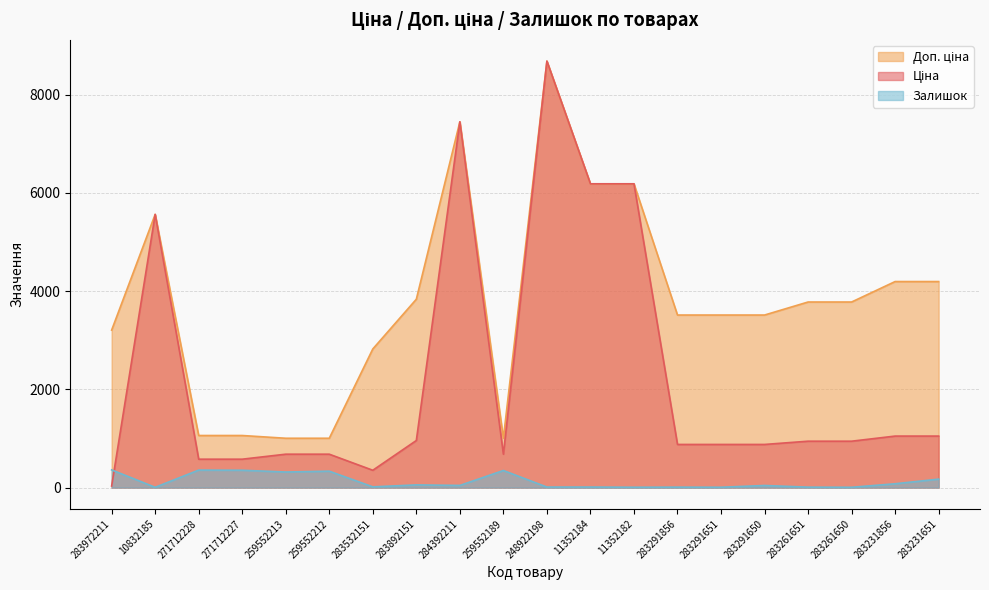

Reading left to right, transcribe all the data shown in this chart.

Ціна: 32.0	5560.3	578.1	578.1	679.8	679.8	352.6	958.4	7444.6	679.8	8679.5	6182.6	6182.6	878.0	878.0	878.0	944.2	944.2	1048.4	1048.4
Доп. ціна: 3205.0	5560.3	1060.0	1060.0	1004.1	1004.1	2821.2	3833.8	7444.6	1004.1	8679.5	6182.6	6182.6	3511.9	3511.9	3511.9	3777.0	3777.0	4193.5	4193.5
Залишок: 360.0	6.0	356.0	353.0	317.0	334.0	15.0	55.0	44.0	348.0	11.0	11.0	7.0	9.0	7.0	43.0	9.0	6.0	78.0	172.0